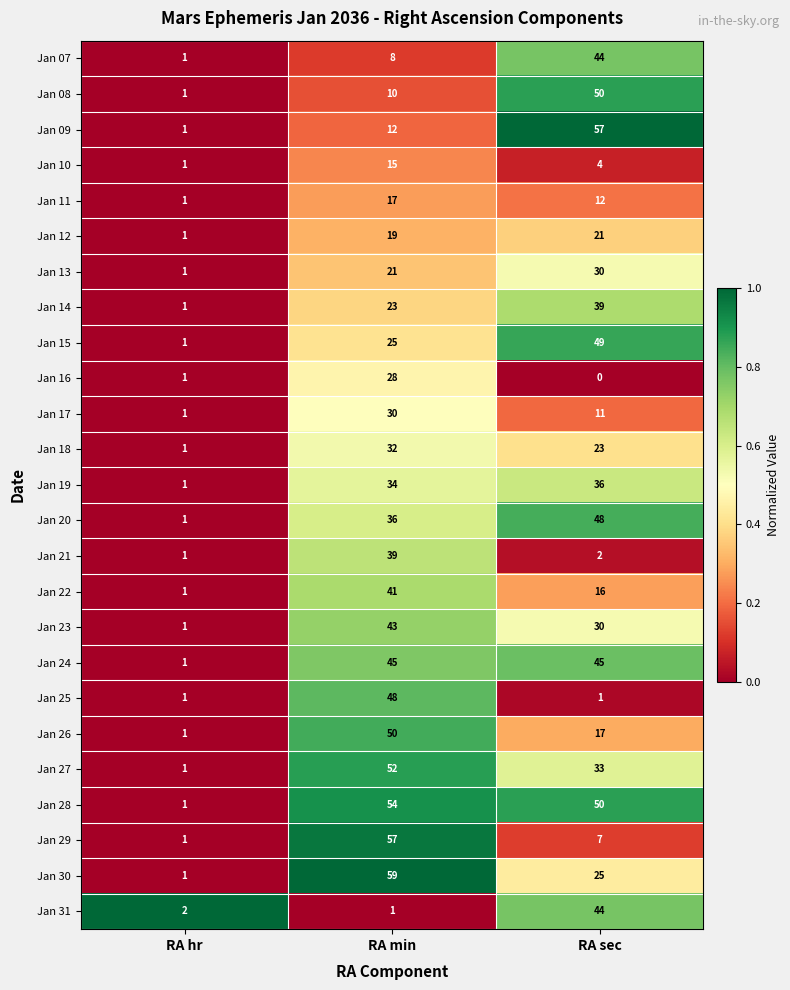

List the labels in order of Jan 12 value, smallest first.

RA hr, RA min, RA sec